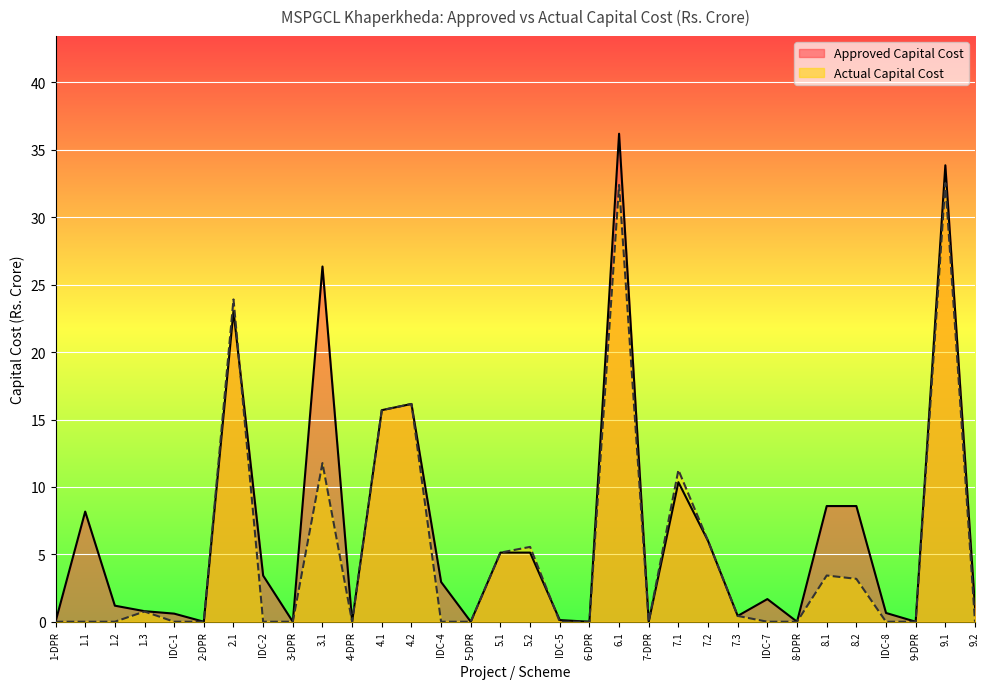

Where do Actual Capital Cost and Approved Capital Cost first cross each other?

2.1 and IDC-2